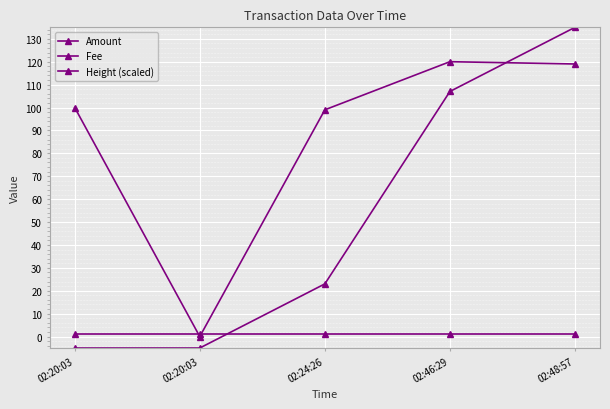

Read the Amount value at 02:48:57.

119.0